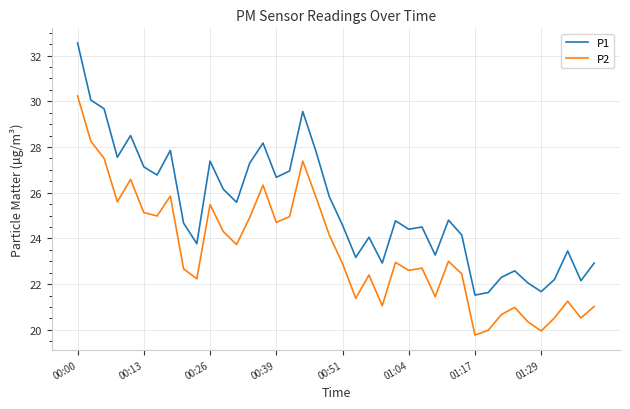

Which series has the largest total across all categories?

P1